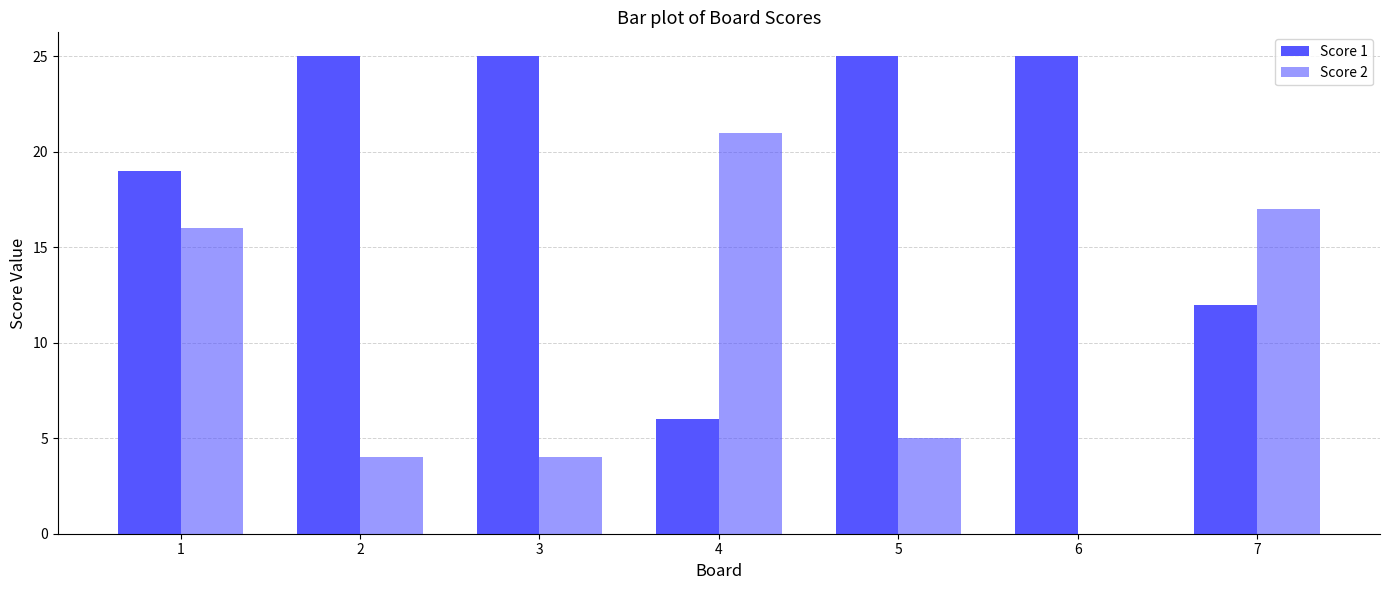

Is the value of Score 1 at 1 greater than the value of Score 2 at 2?

Yes